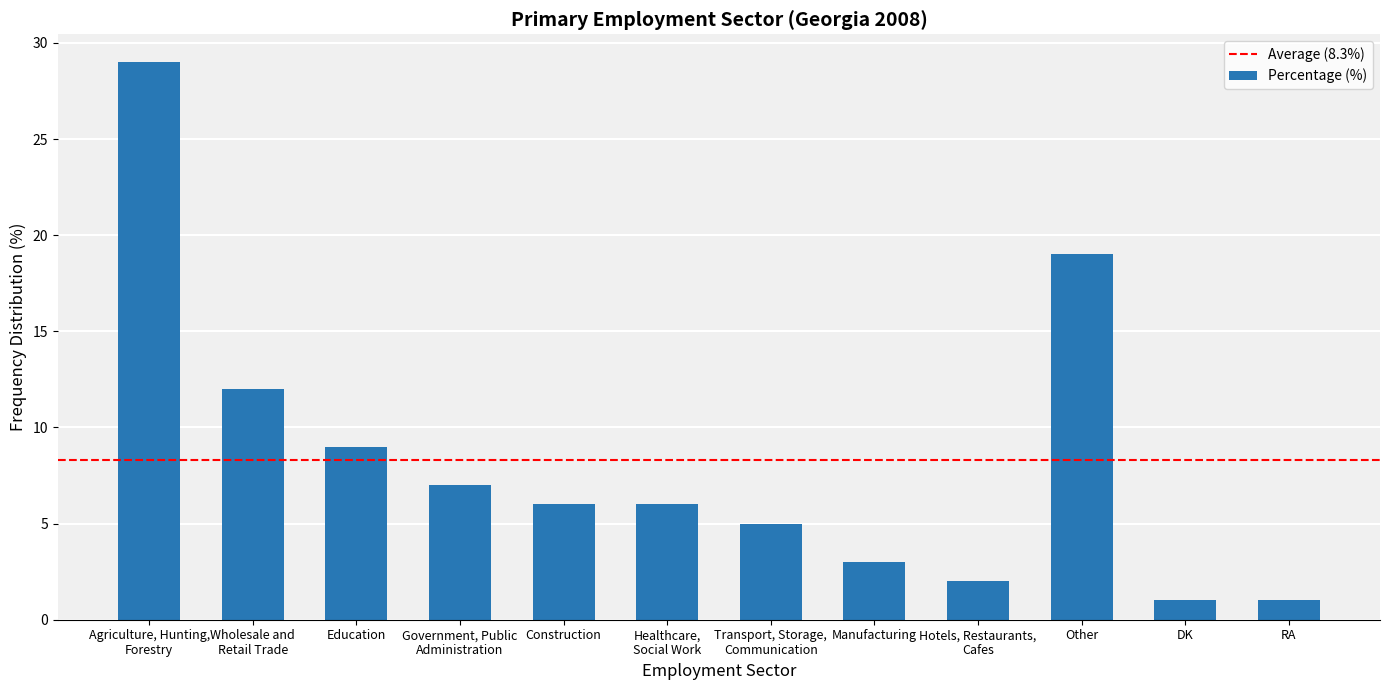

What is the smallest value displayed?

1